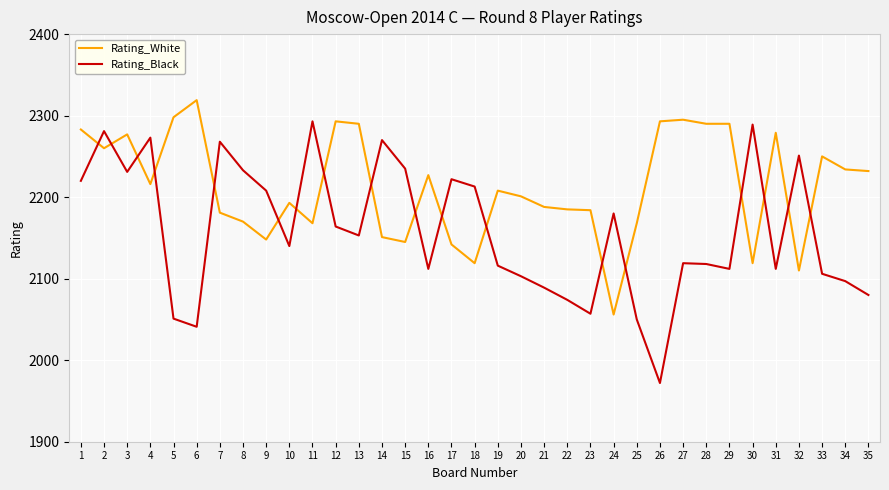

Which category has the lowest value in the Rating_White series?

24